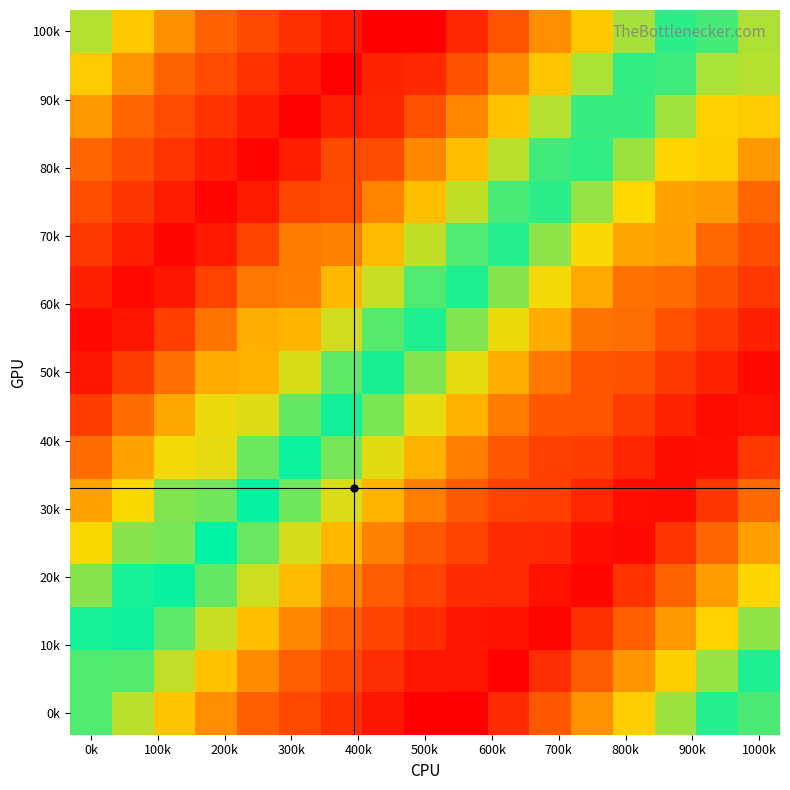

At how many categories does at least one series exceed 141?

17